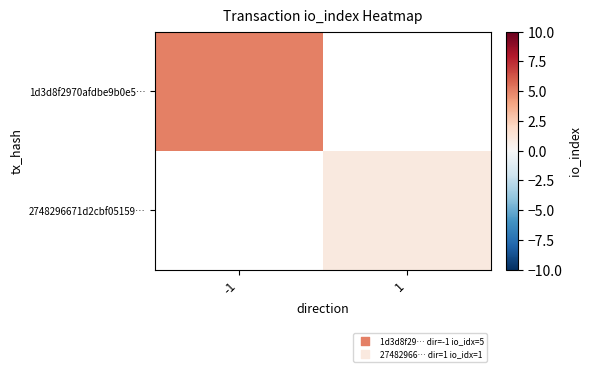

List the labels in order of 2748296671d2cbf05159… value, largest first.

-1, 1